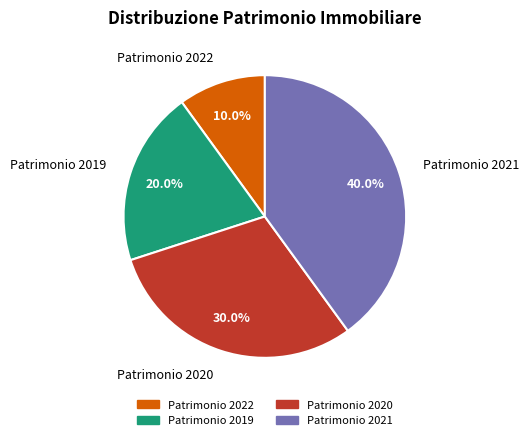

Which has a higher value, Patrimonio 2022 or Patrimonio 2019?

Patrimonio 2019